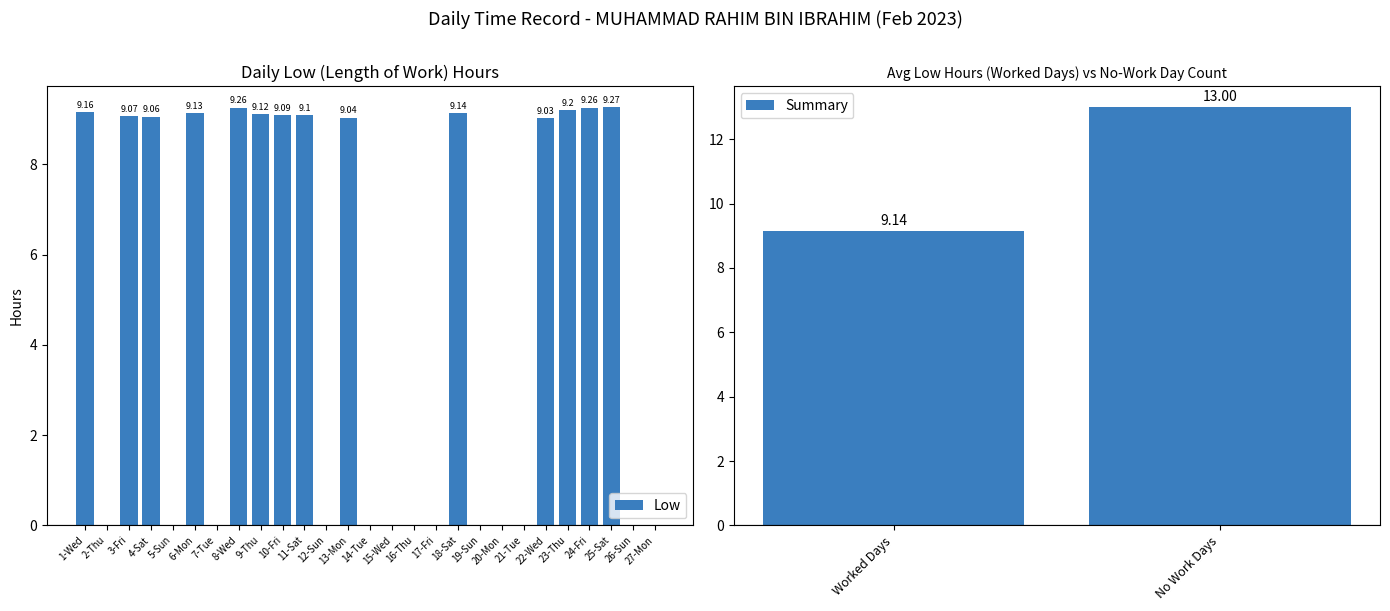

At which category does the chart reach its minimum across all series?

2-Thu